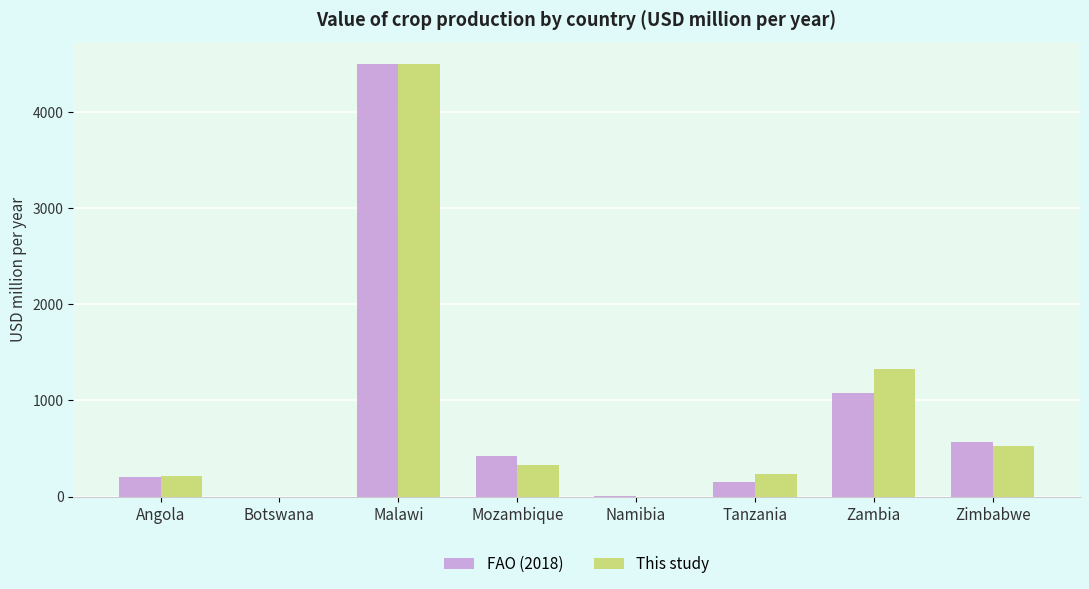

Where is FAO (2018) nearest to the value 2248?

Zambia